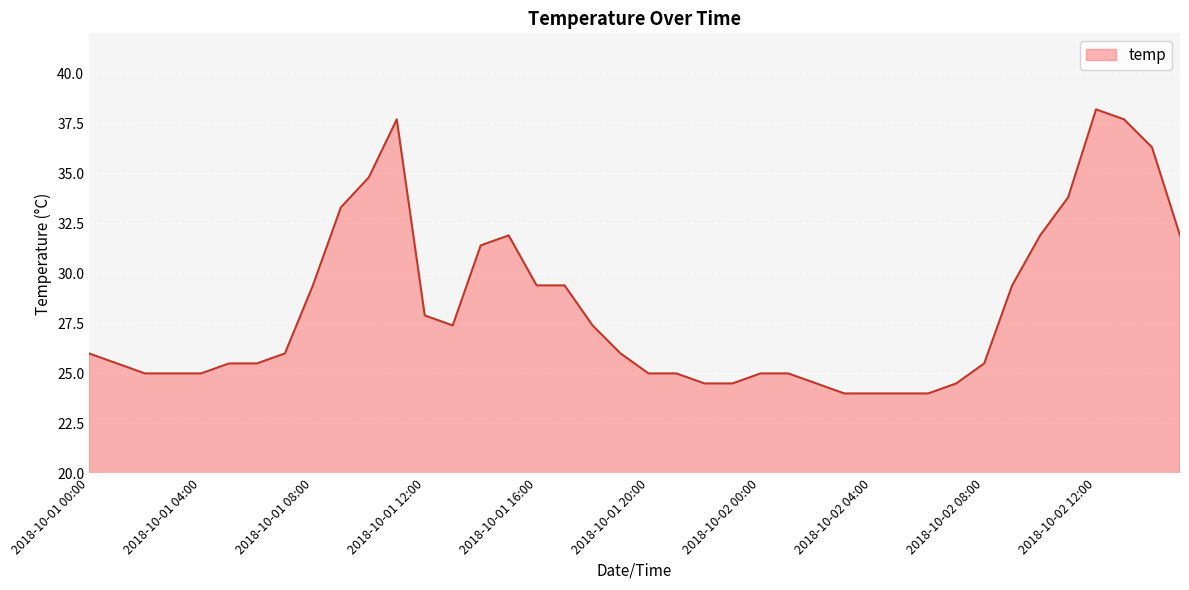

What is the smallest value displayed?

24.0